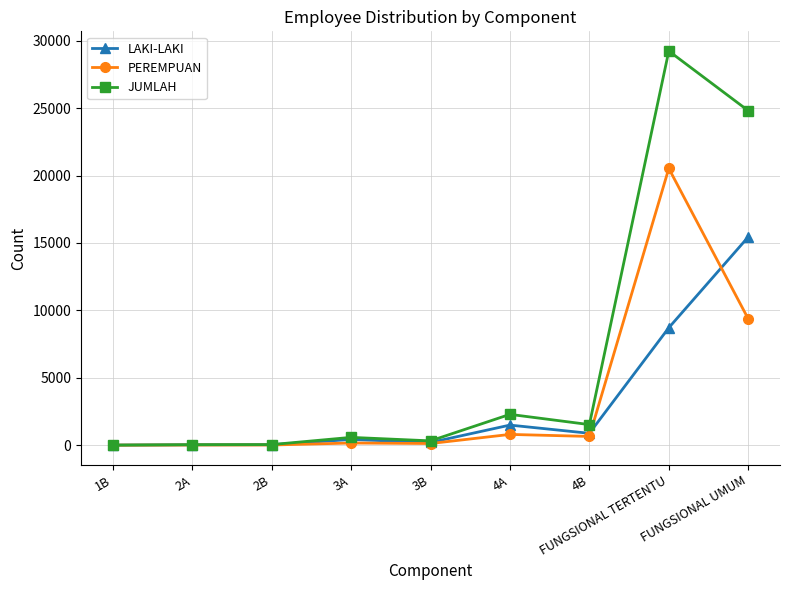

True or false: PEREMPUAN has more than 0 points higher than both neighbors.

True